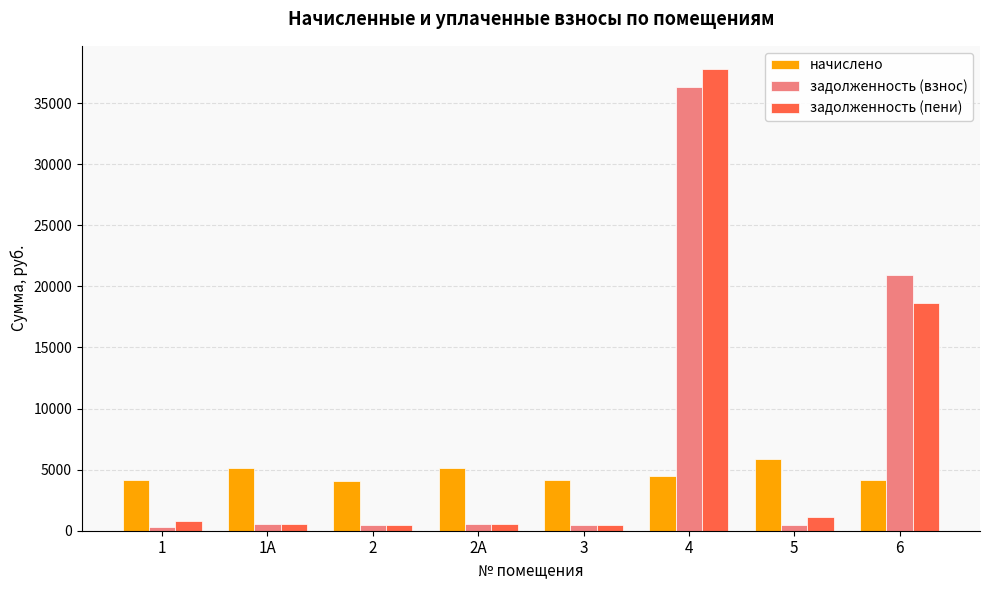

What is the maximum value shown in the chart?

37789.5